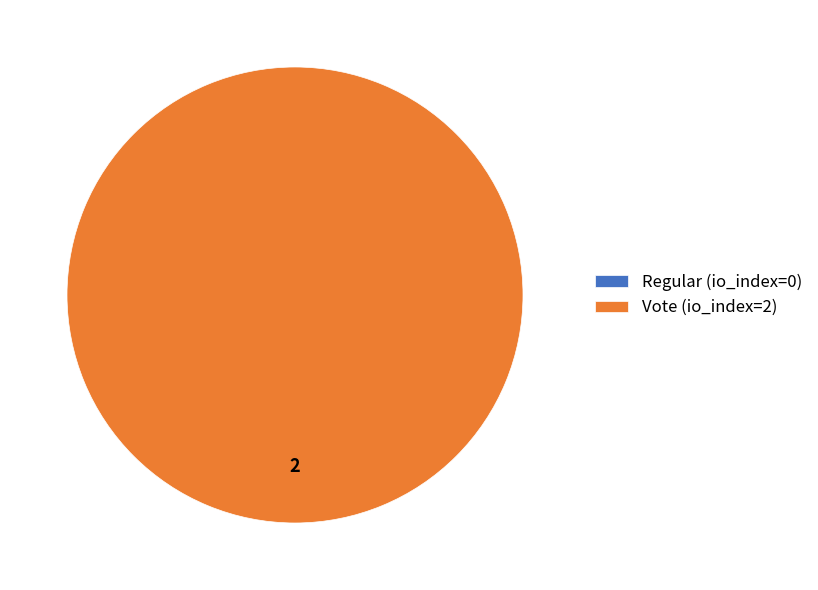

How many segments does this pie chart have?

2